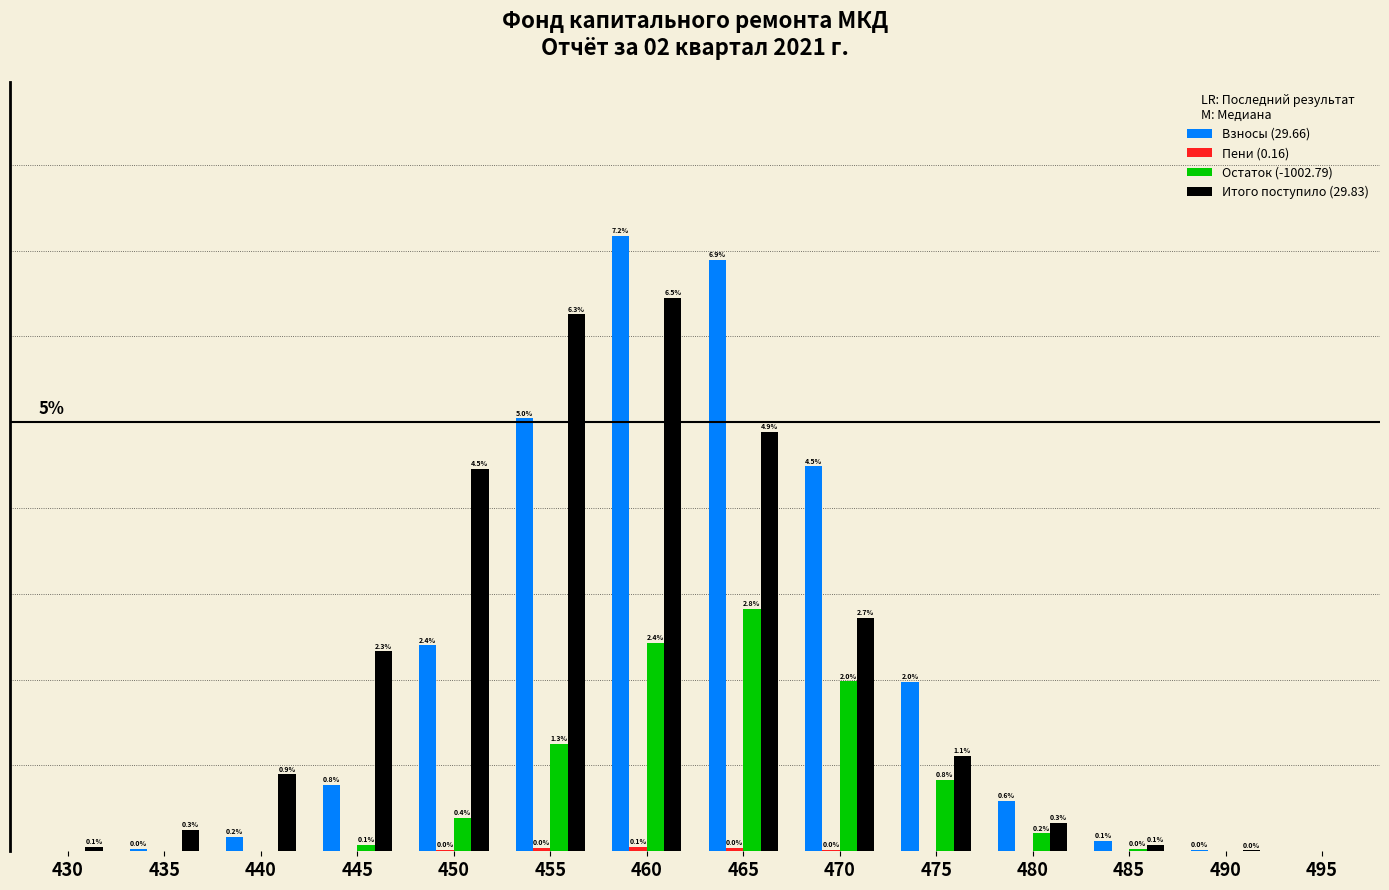

Between 450 and 480, which series saw the biggest shift?

Итого поступило (29.83)